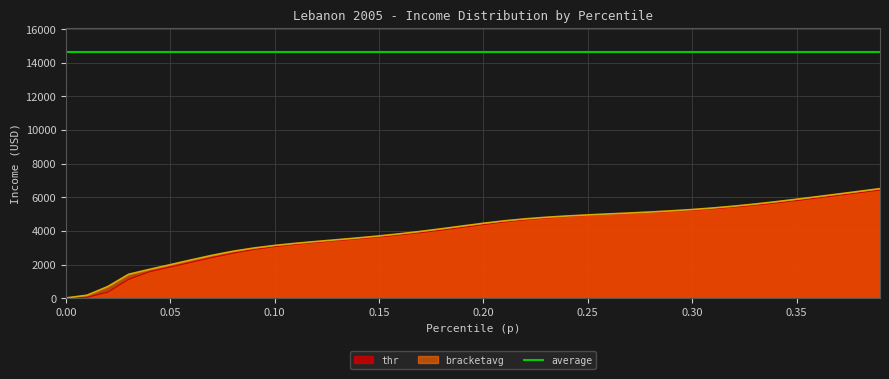

What is the highest value of the thr series?

6431.5